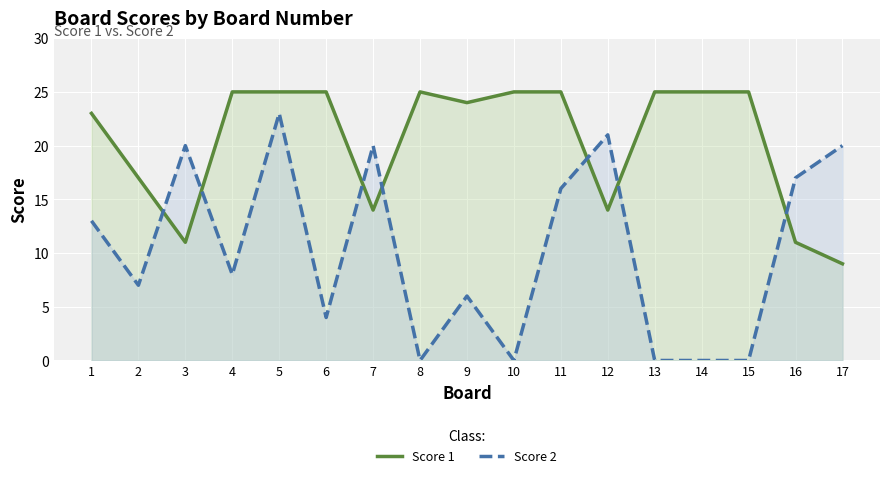

At how many categories does at least one series exceed 9?

17